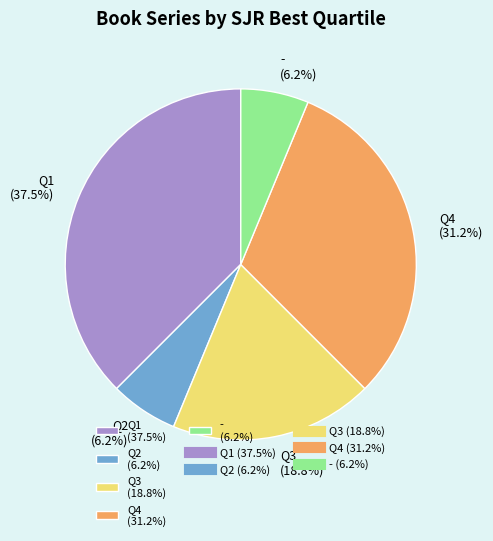

Do Q4 (31.2%) and Q1 (37.5%) together represent more than half of the pie?

Yes